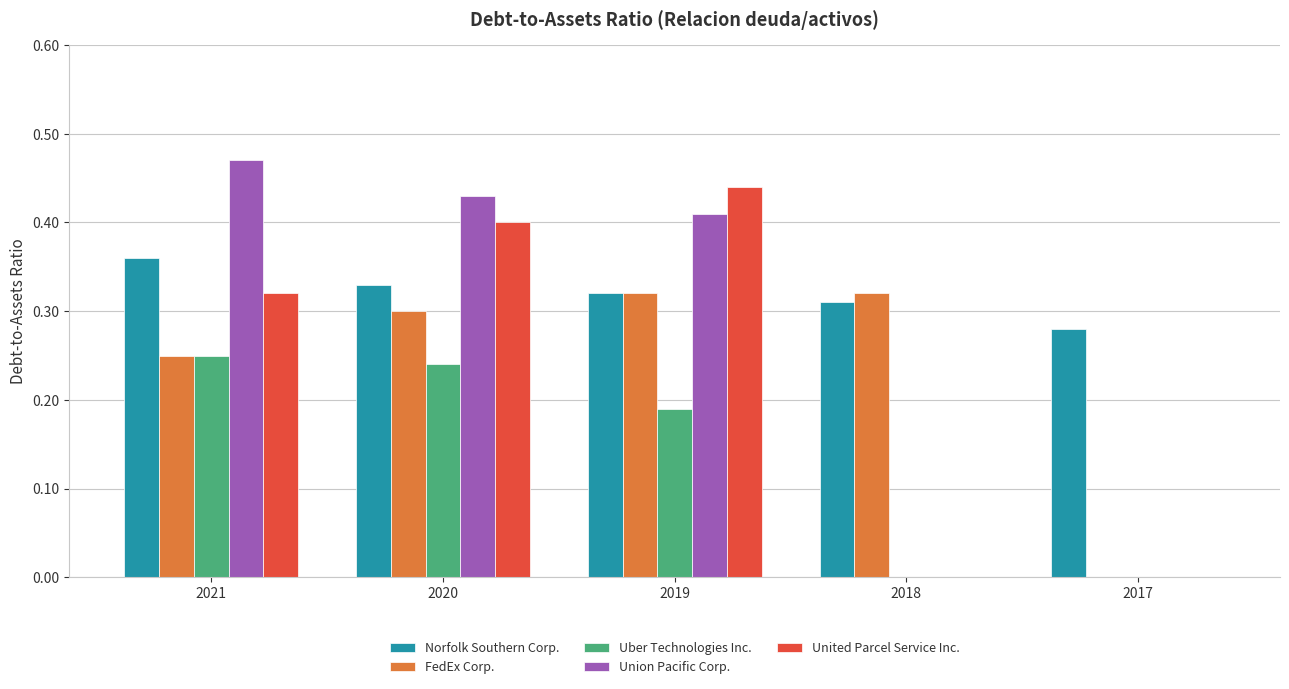

True or false: FedEx Corp. has a value of 0.3 at 2020.

True